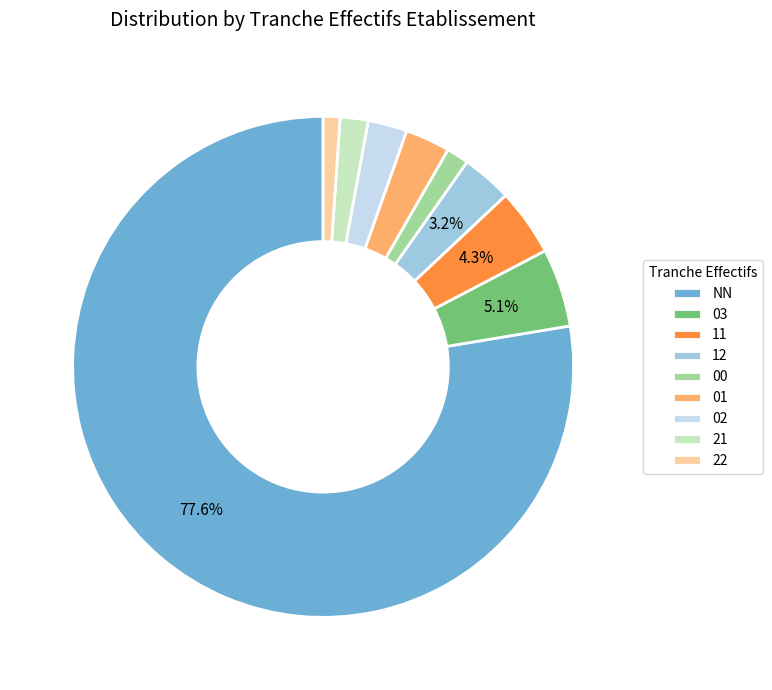

To the nearest percent, what is the average slice percentage?

11%